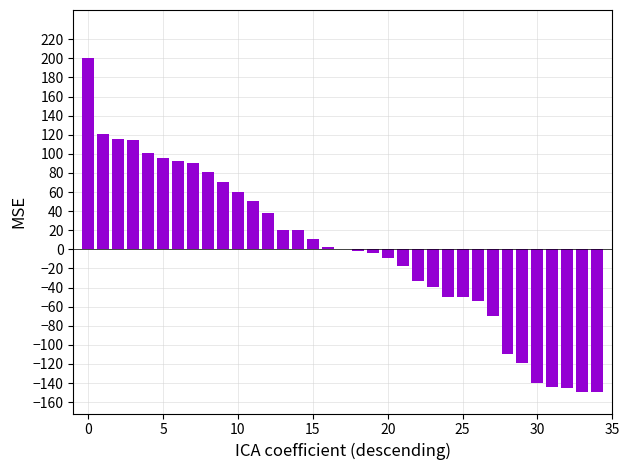

What is the maximum value shown in the chart?

200.5